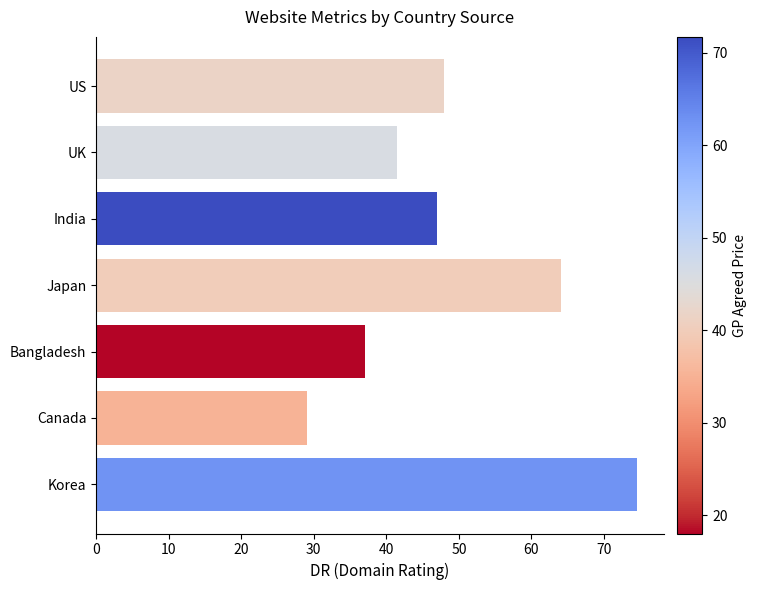

Does the chart contain stacked bars?

No